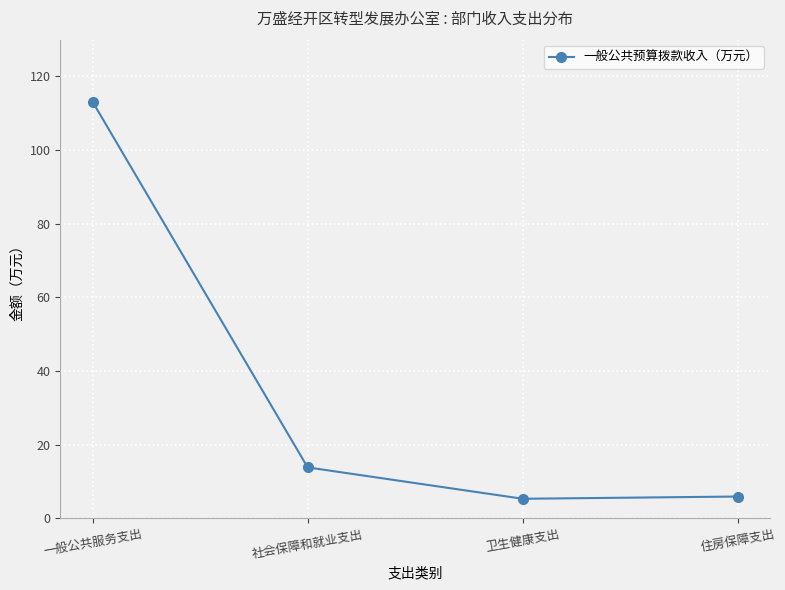

Which has a higher value, 社会保障和就业支出 or 住房保障支出?

社会保障和就业支出